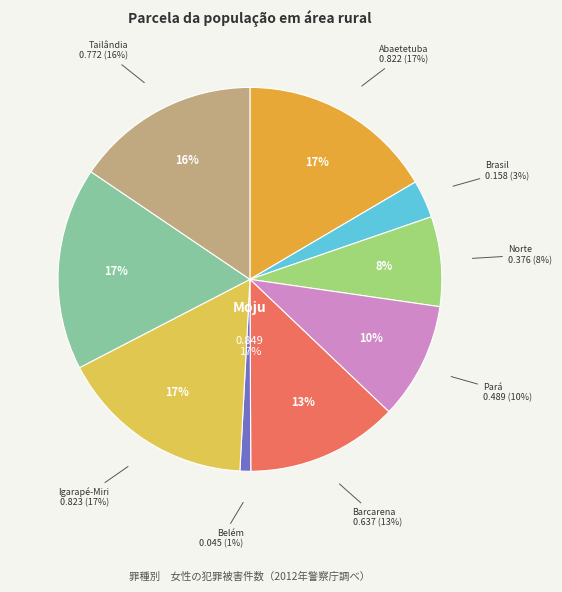

Does Belém represent more than half of the total?

No